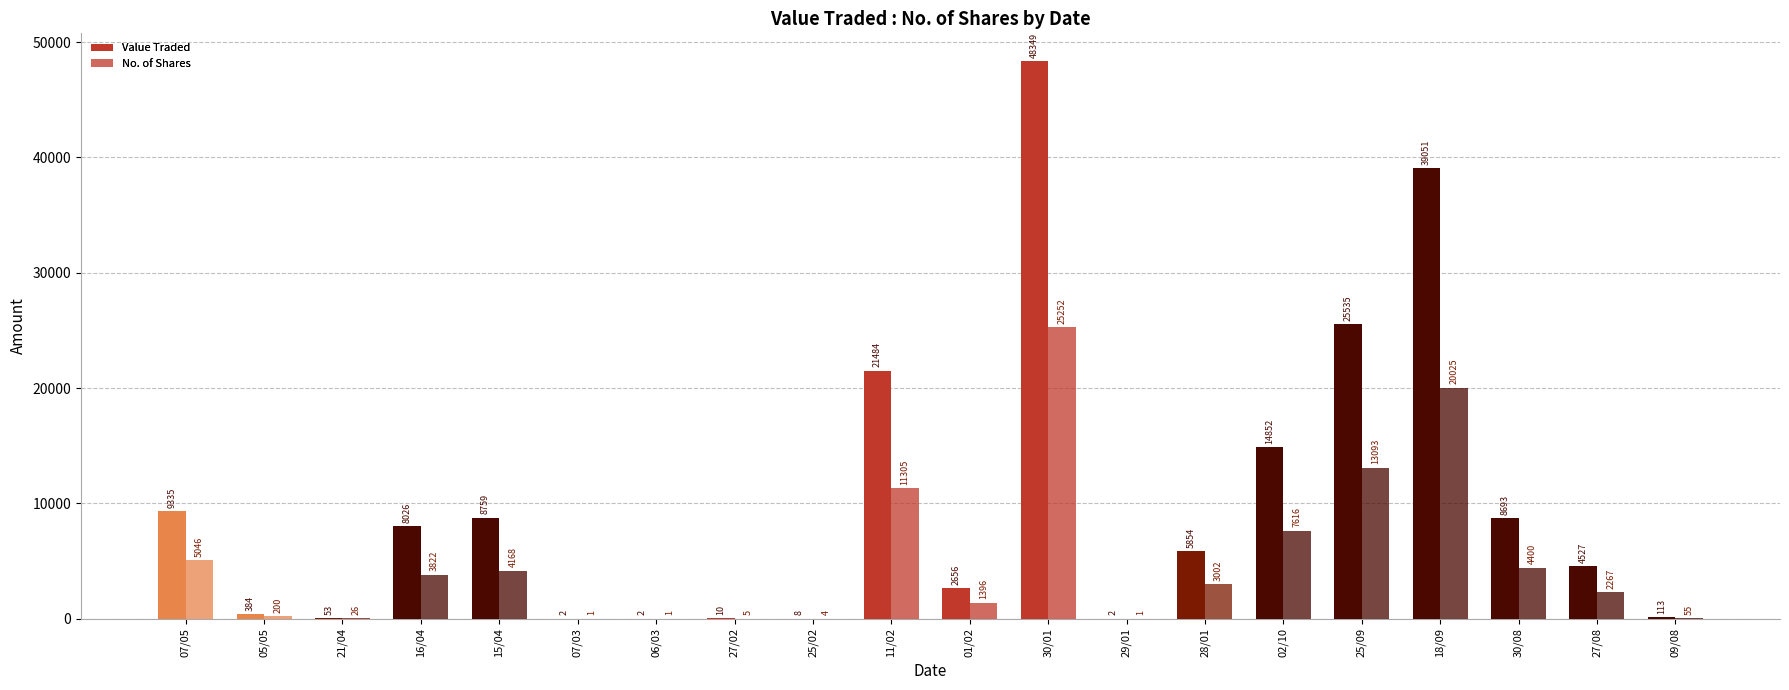

What is the label of the 19th bar from the right?

05/05